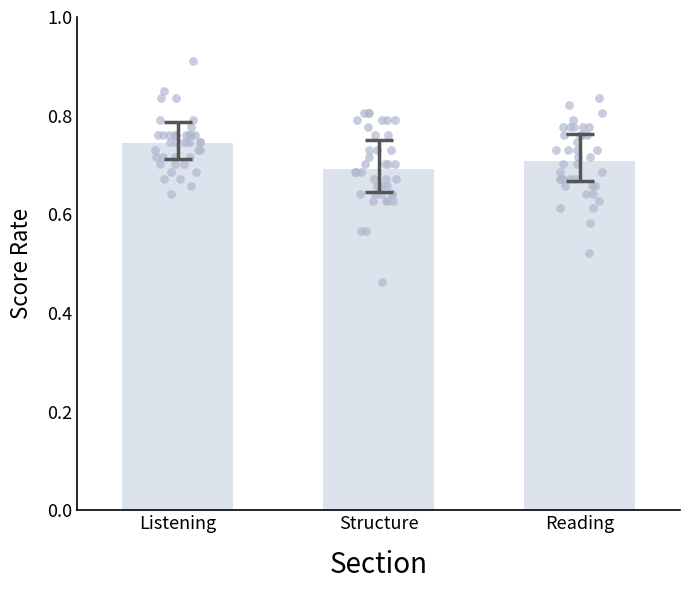

What are all the series names shown in the legend?

Listening, Structure, Reading